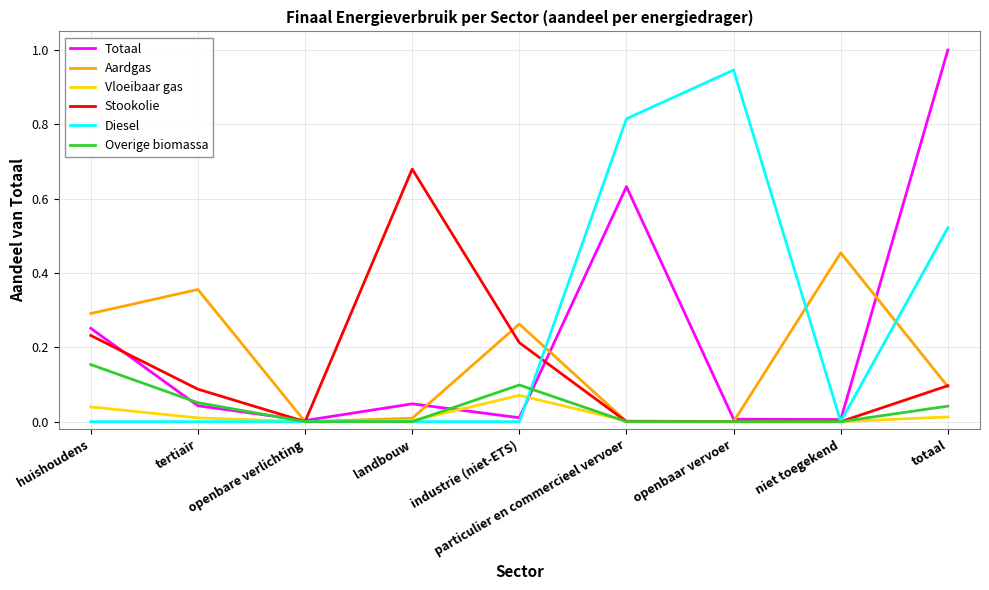

True or false: Aardgas has more than 1 interior local peaks.

True